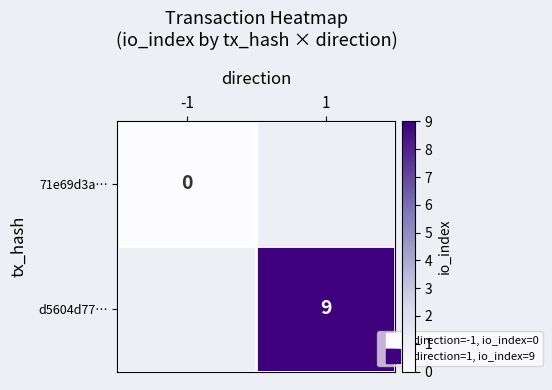

Is it true that 71e69d3a… equals 0.0 at -1?

True